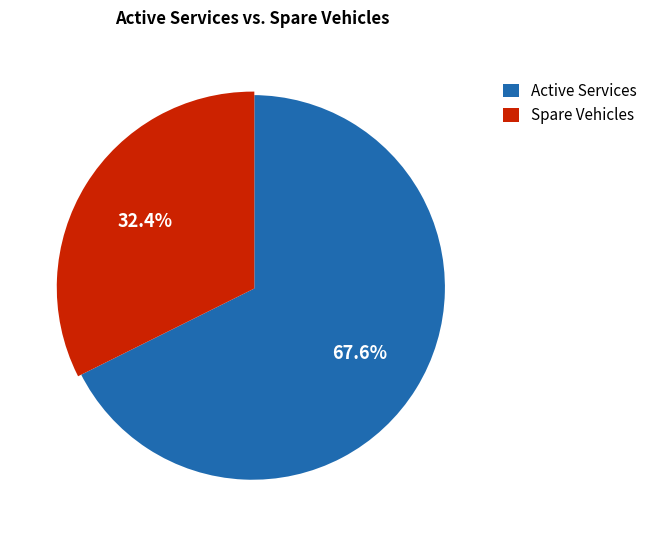

What is the total percentage of Spare Vehicles and Active Services?

100.0%